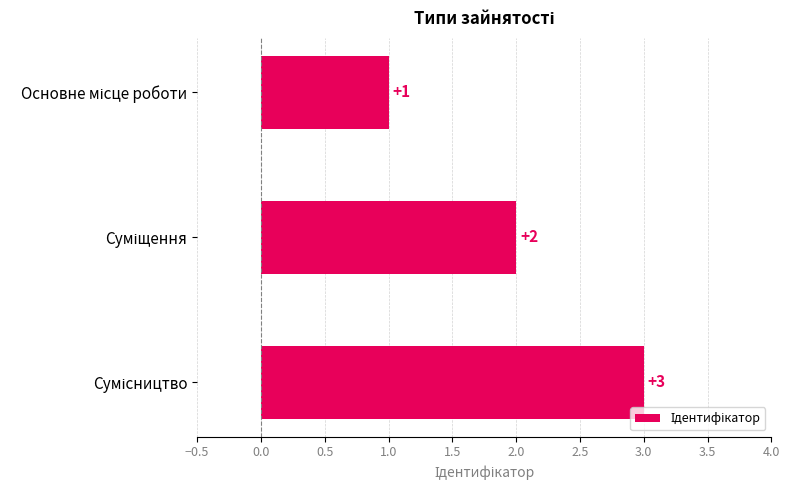

How many values are between 1 and 3?

3